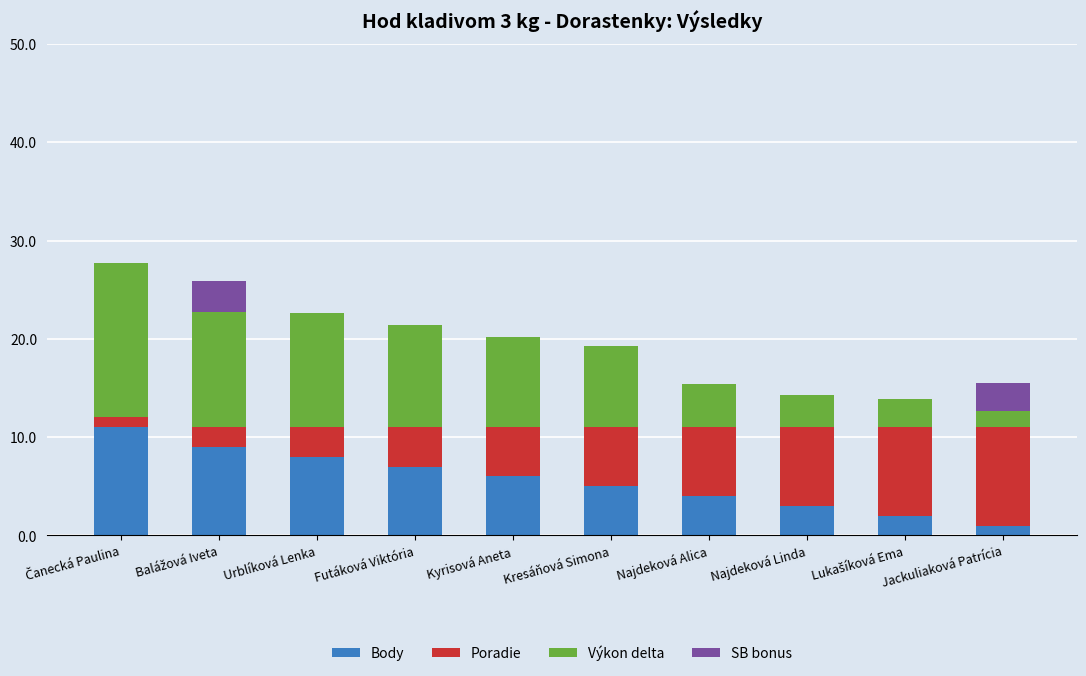

How many distinct data groups are displayed?

4